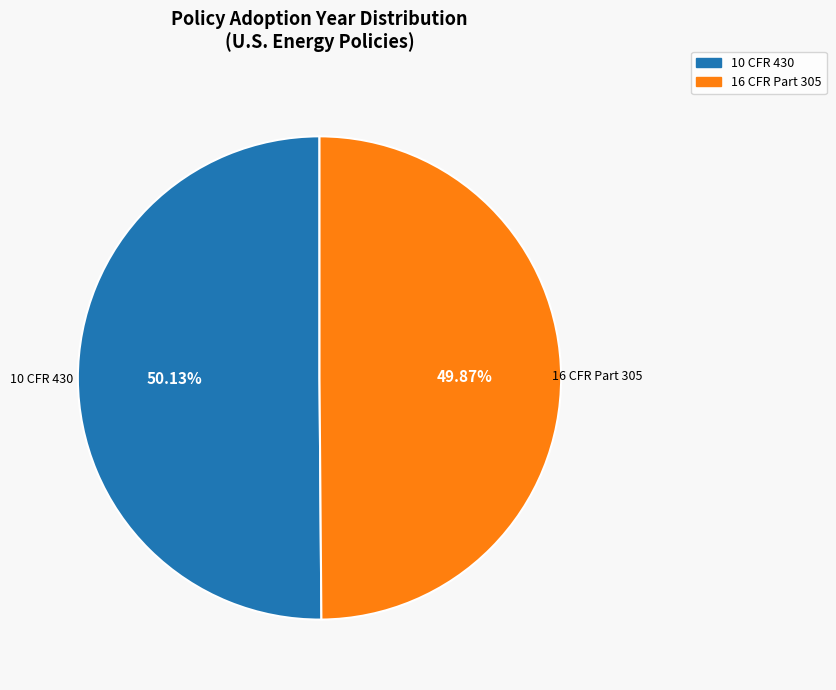

What is the ratio of the value at 10 CFR 430 to the value at 16 CFR Part 305?

1.0